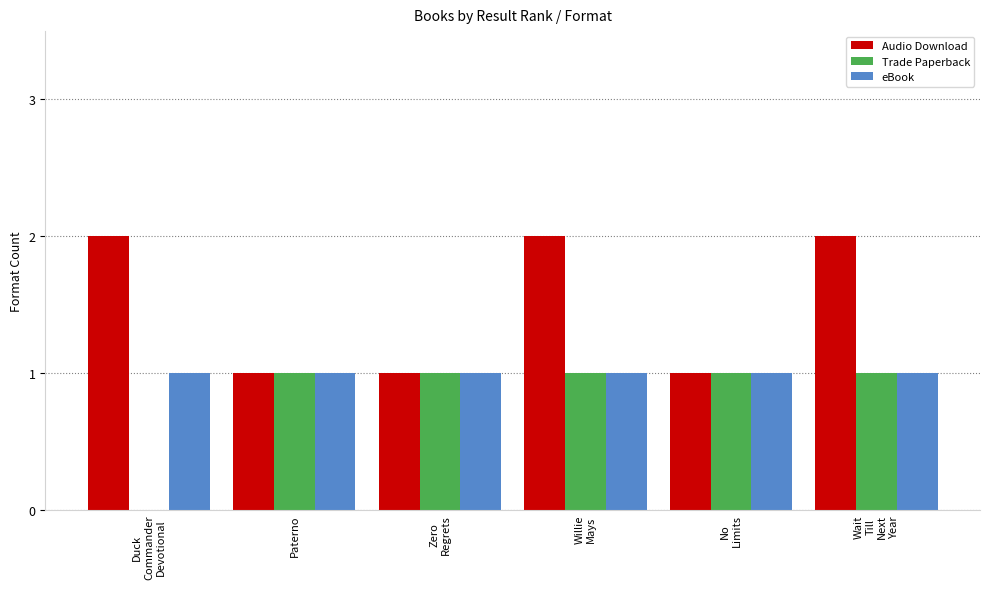

Which series has the largest total across all categories?

Audio Download